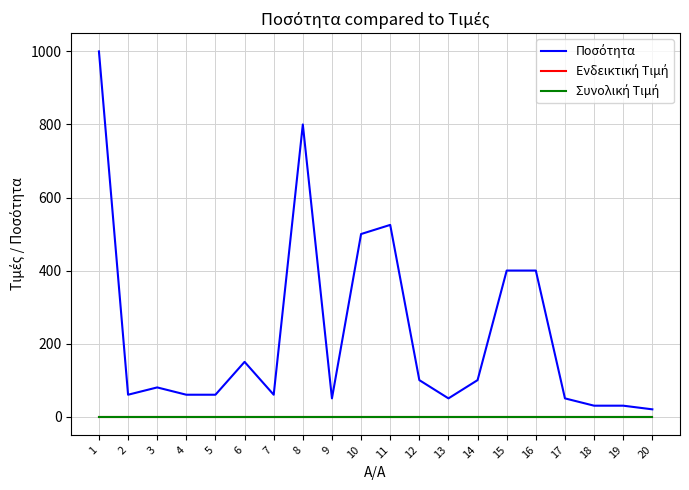

True or false: Ενδεικτική Τιμή and Ποσότητα intersect in this chart.

False